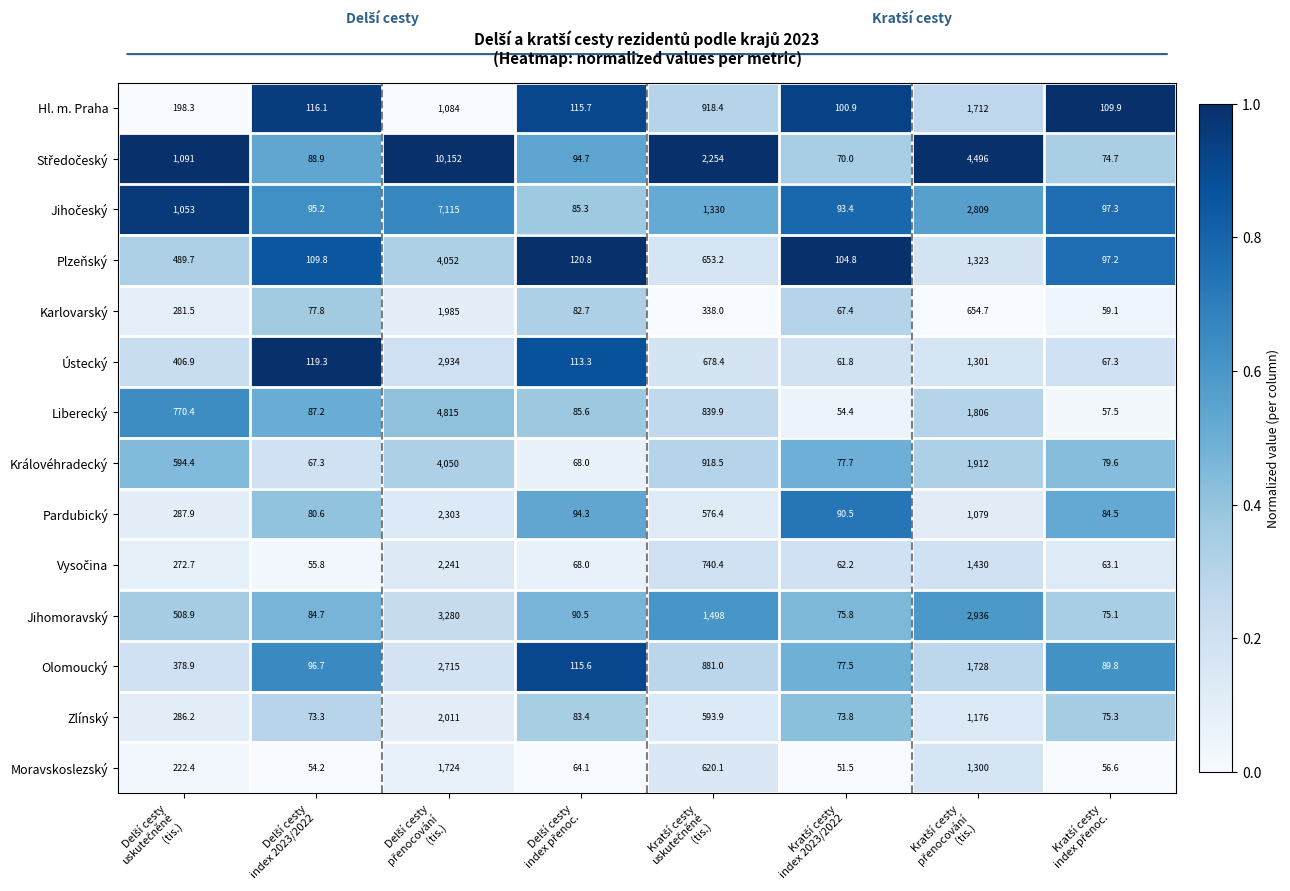

What is the difference between the maximum and minimum values in the Hl. m. Praha series?

1611.1